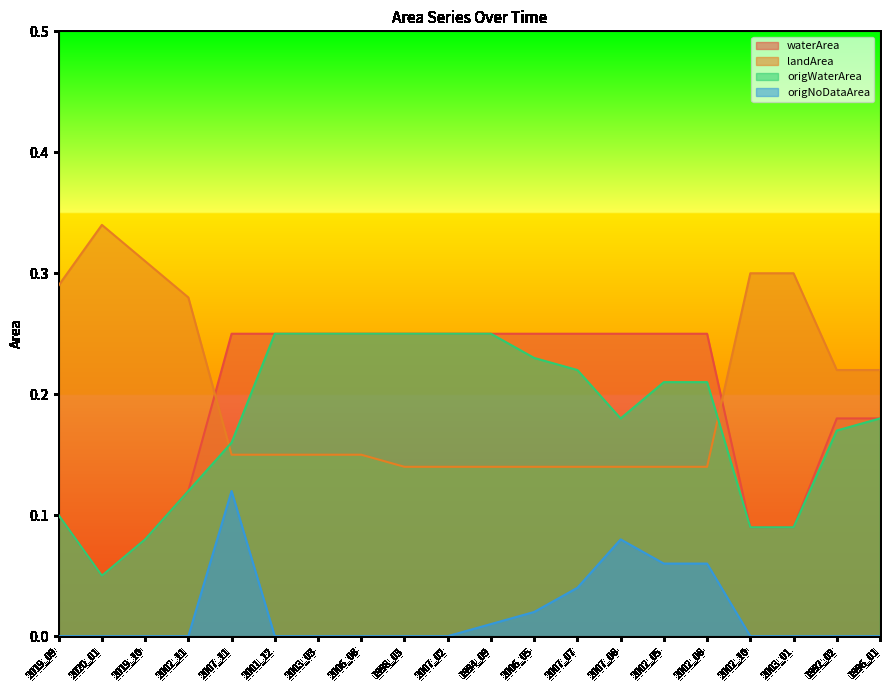

Which series has the largest range (max minus min)?

waterArea